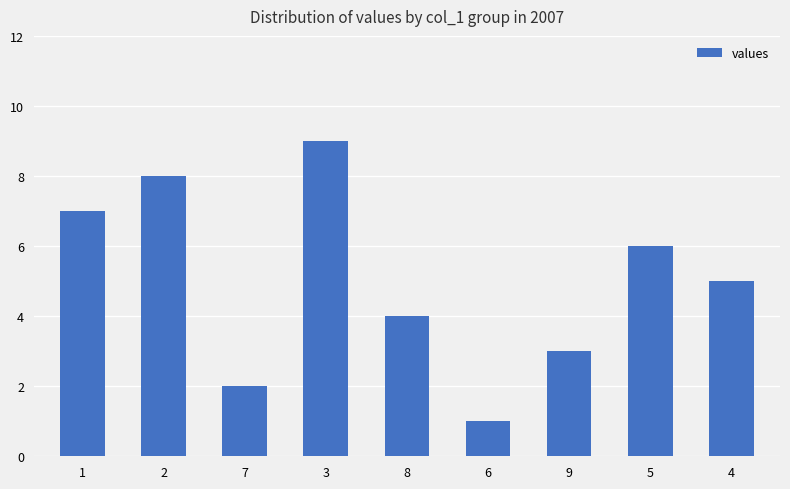

Rank the categories by value from highest to lowest.

3, 2, 1, 5, 4, 8, 9, 7, 6